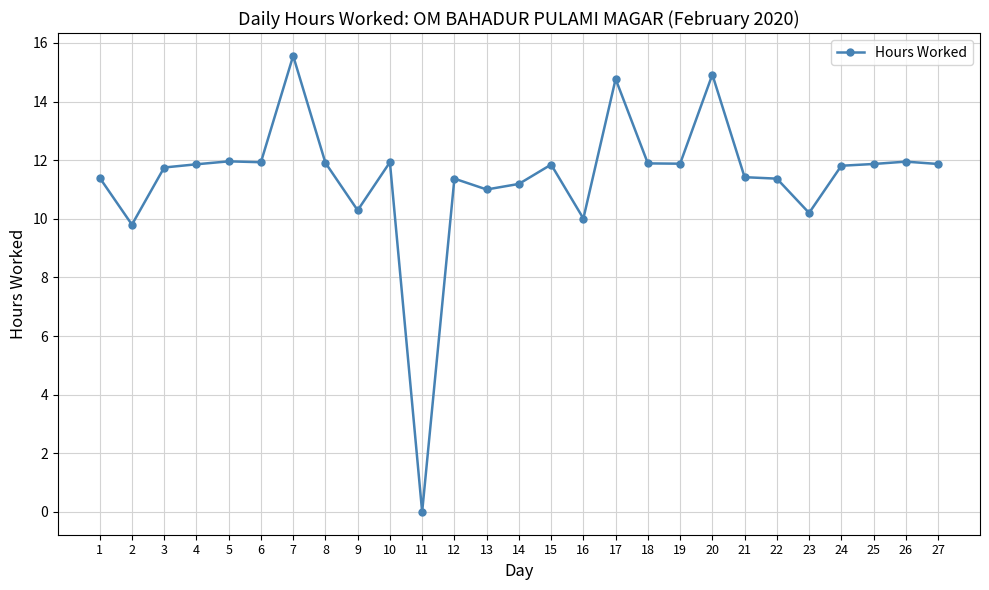

Where is the first local minimum?

2